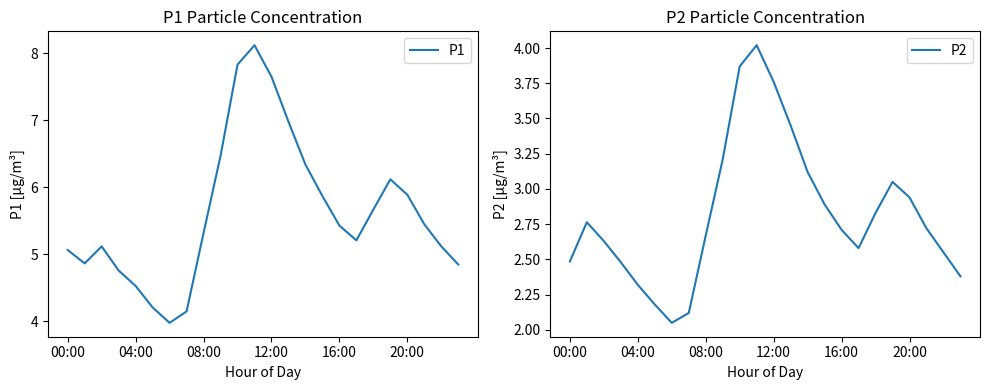

What is the greatest value displayed?

8.1